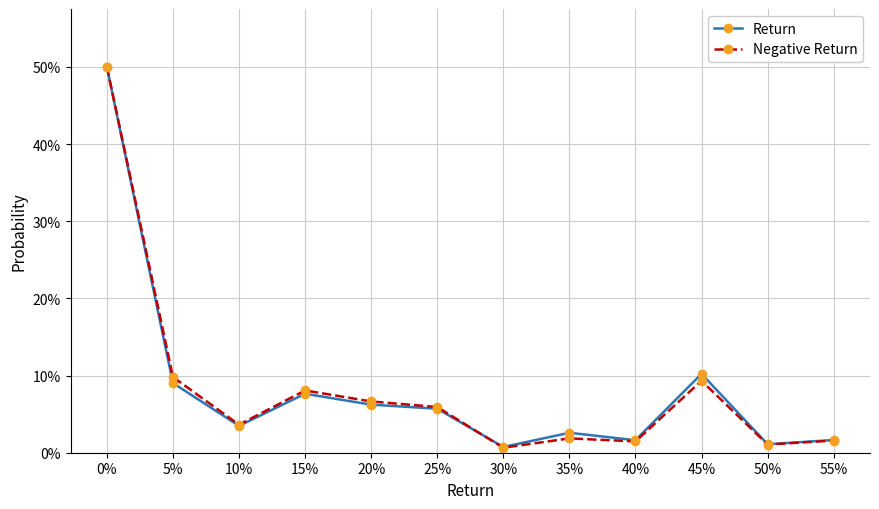

What are all the series names shown in the legend?

Return, Negative Return